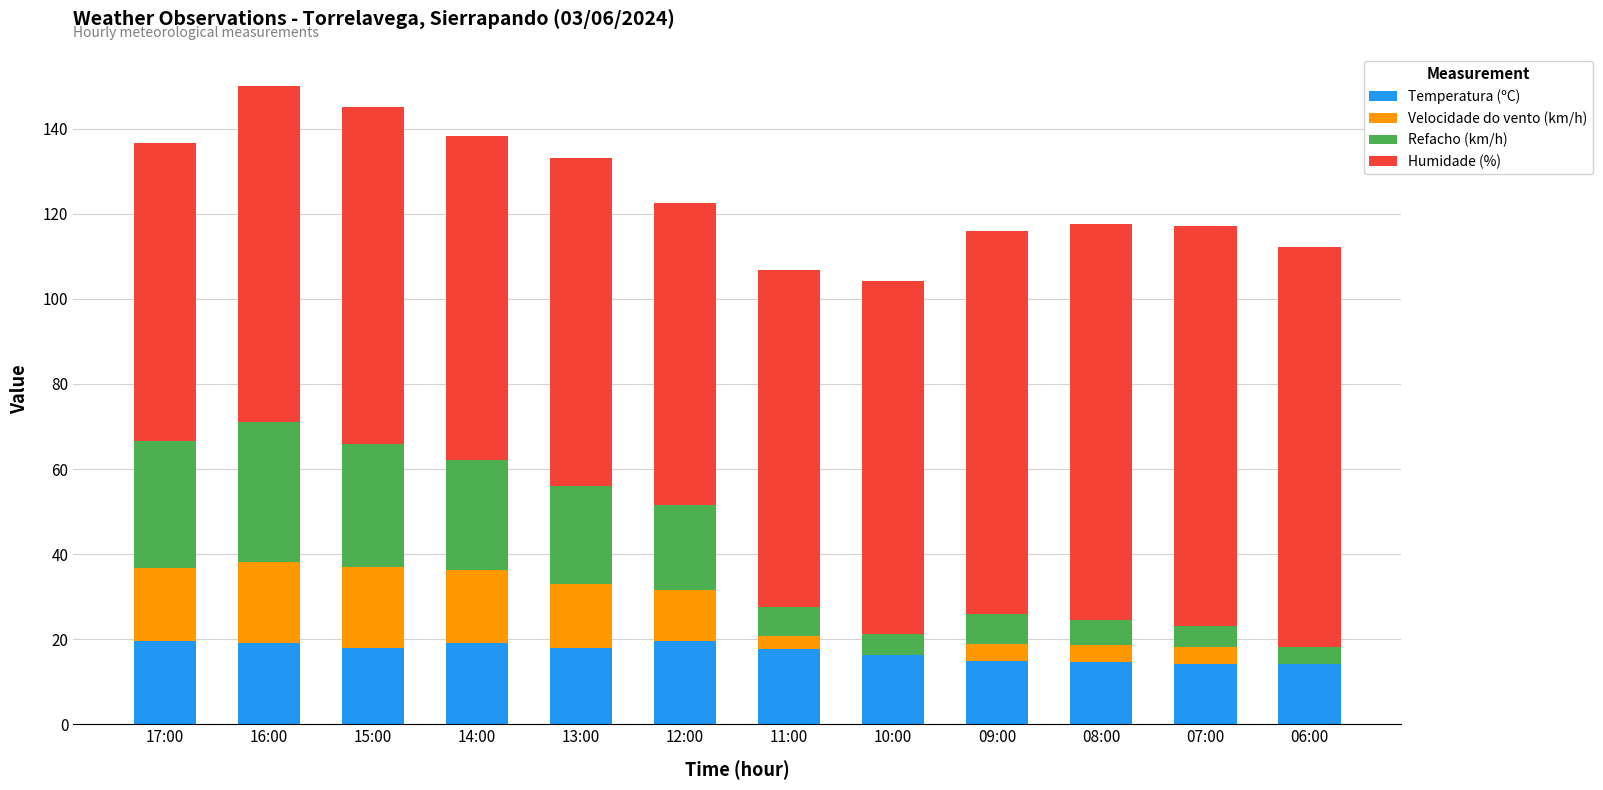

Count the number of data series in this chart.

4